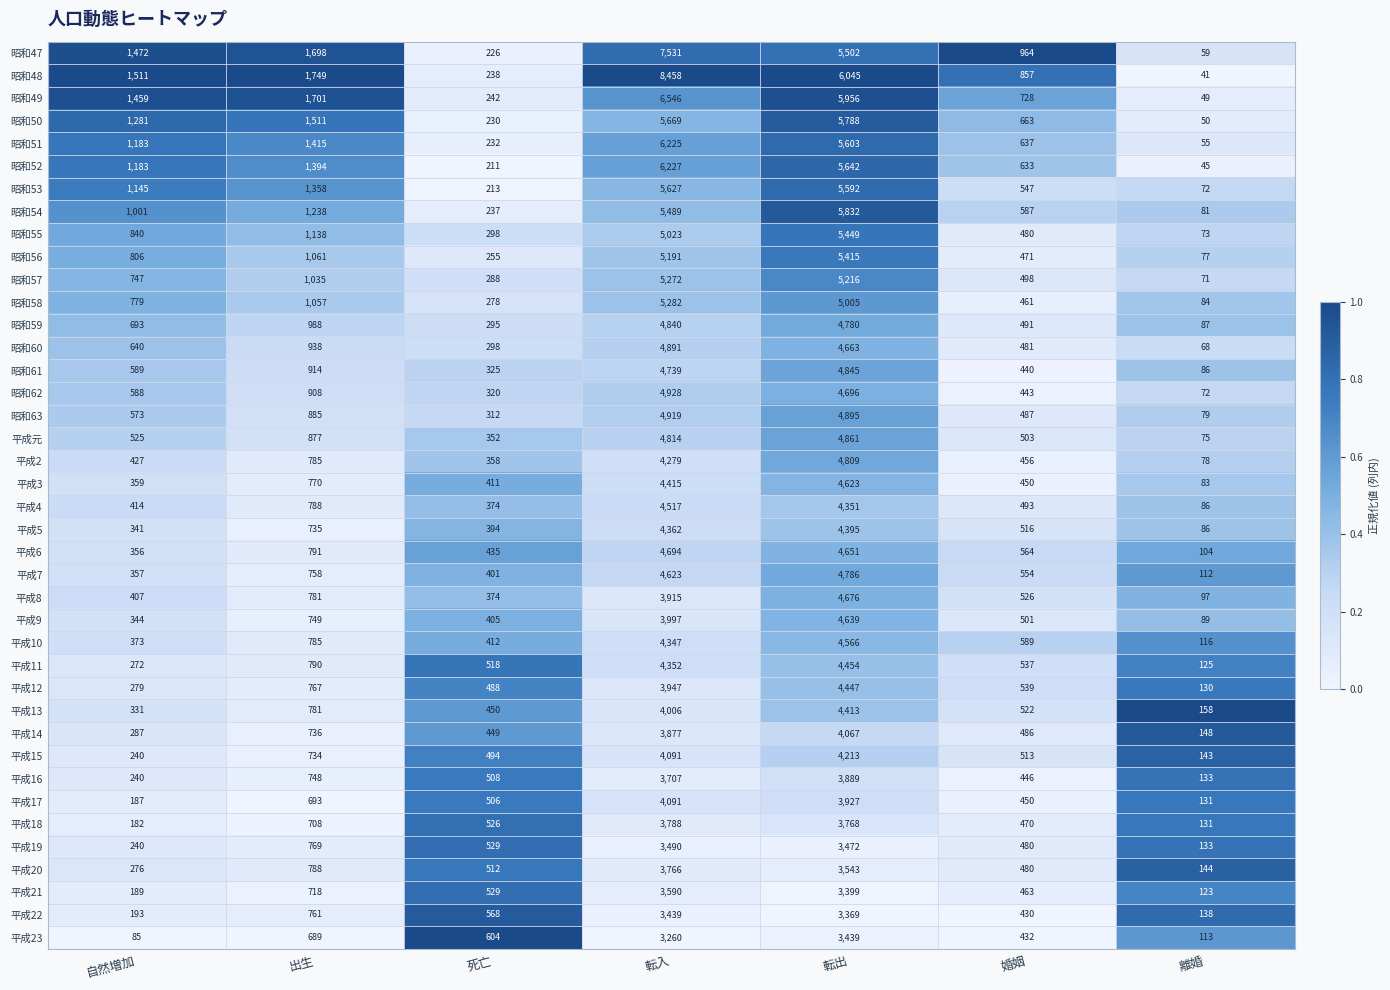

Which label corresponds to the largest value in the chart?

転入